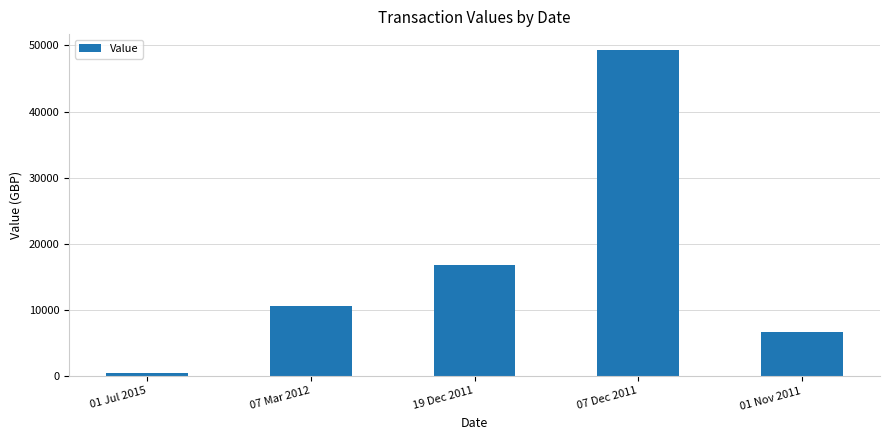

Rank the categories by value from lowest to highest.

01 Jul 2015, 01 Nov 2011, 07 Mar 2012, 19 Dec 2011, 07 Dec 2011